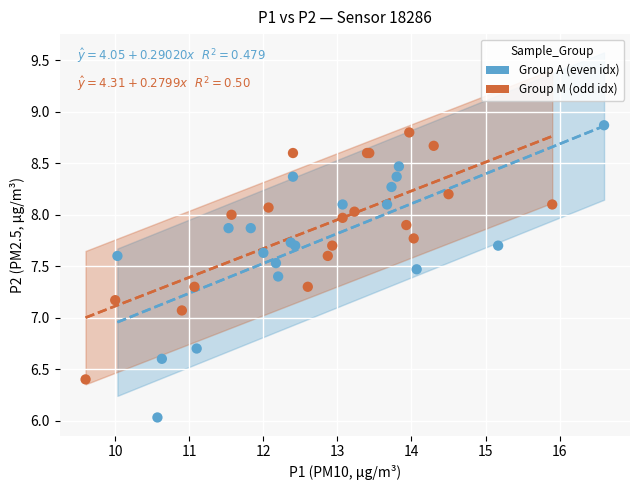

Which series reaches the minimum Y coordinate?

Group A (even idx)